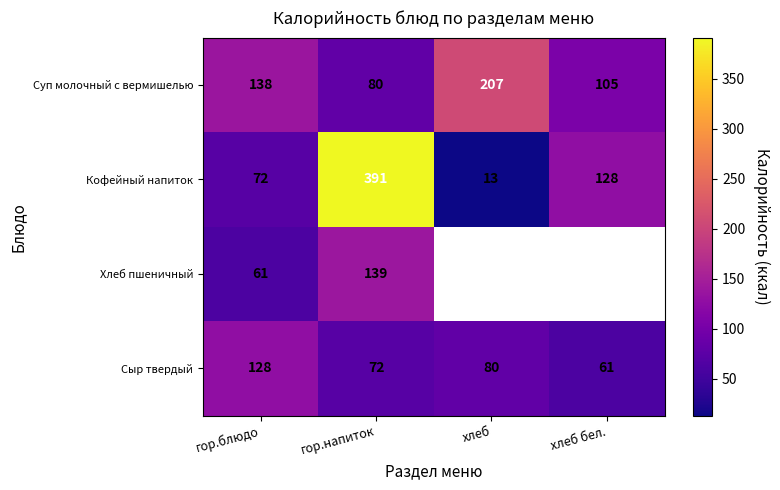

Which series changed the most between гор.блюдо and хлеб бел.?

Сыр твердый